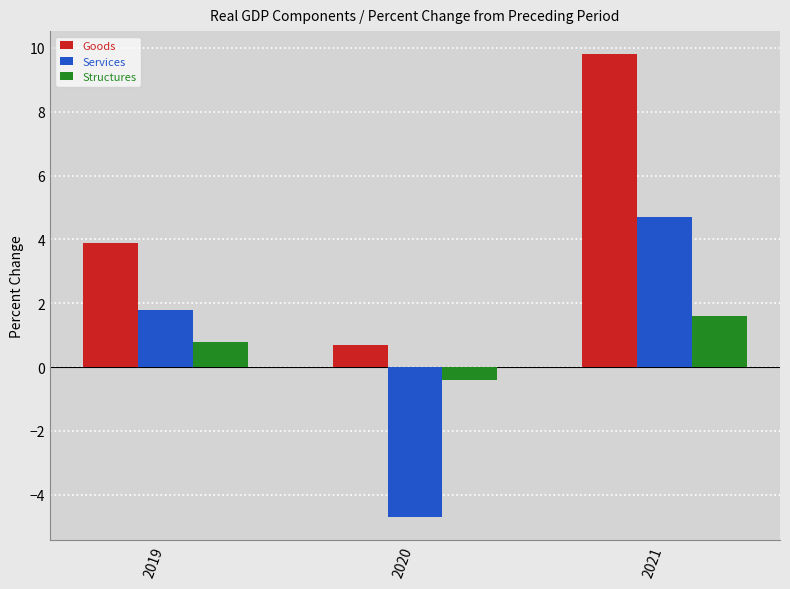

What is the difference between the Goods values at 2020 and 2021?

9.1